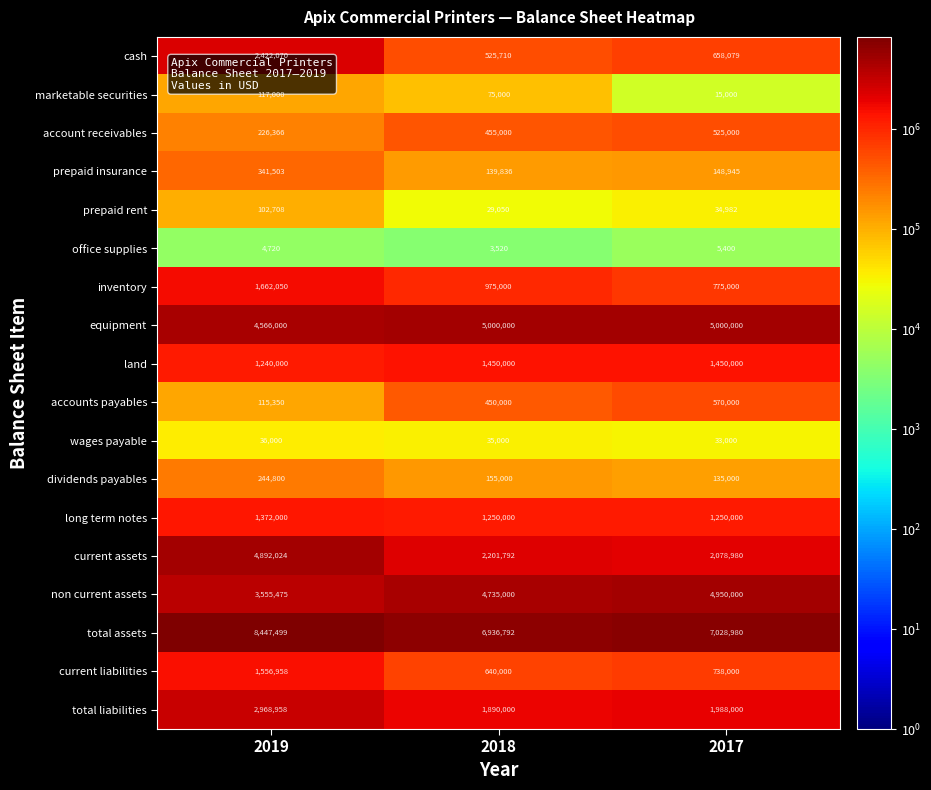

What is the total value across all series at 2019?

33871481